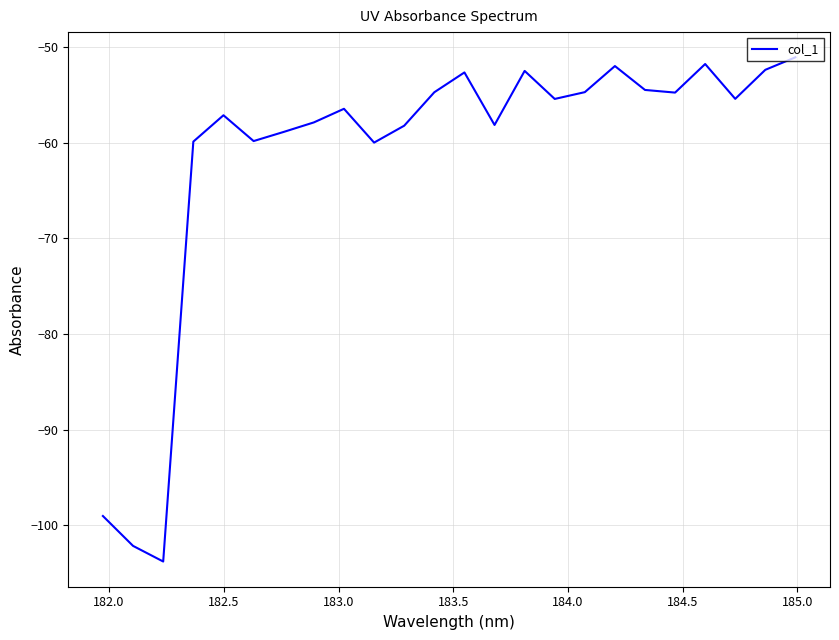

What is the difference between the maximum and minimum values?

52.7